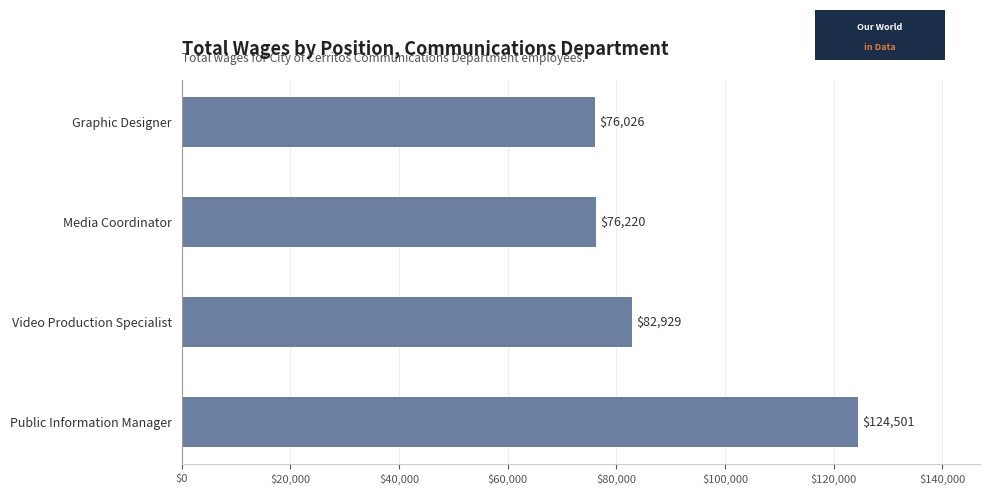

What is the average value?

89919